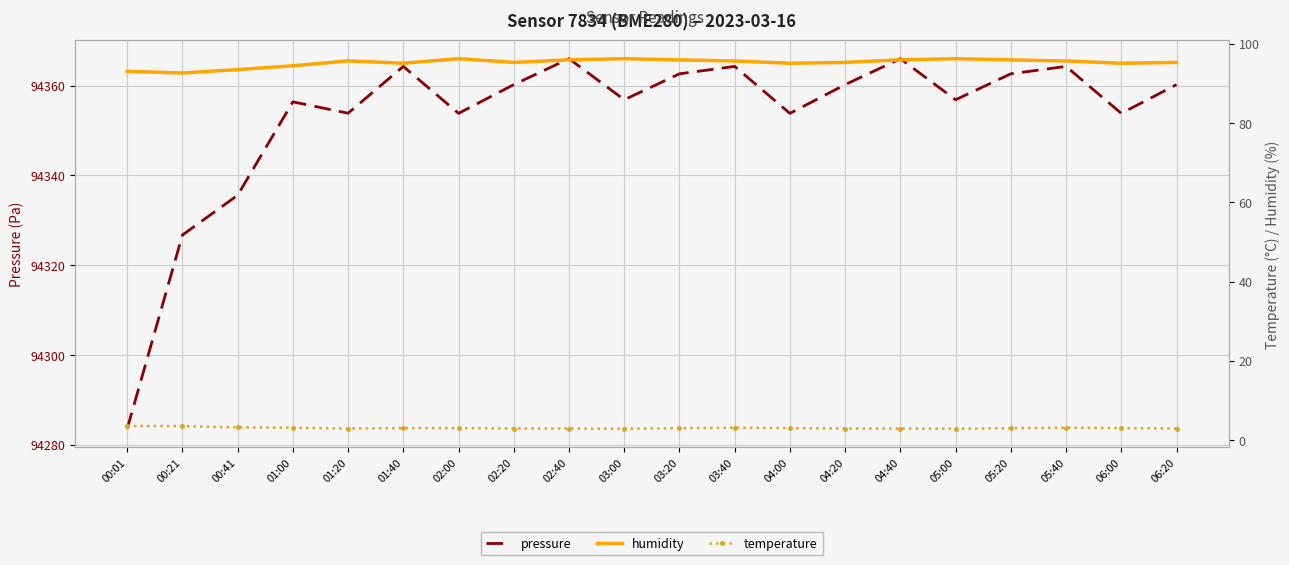

What is the difference between the temperature values at 06:20 and 01:00?

0.2